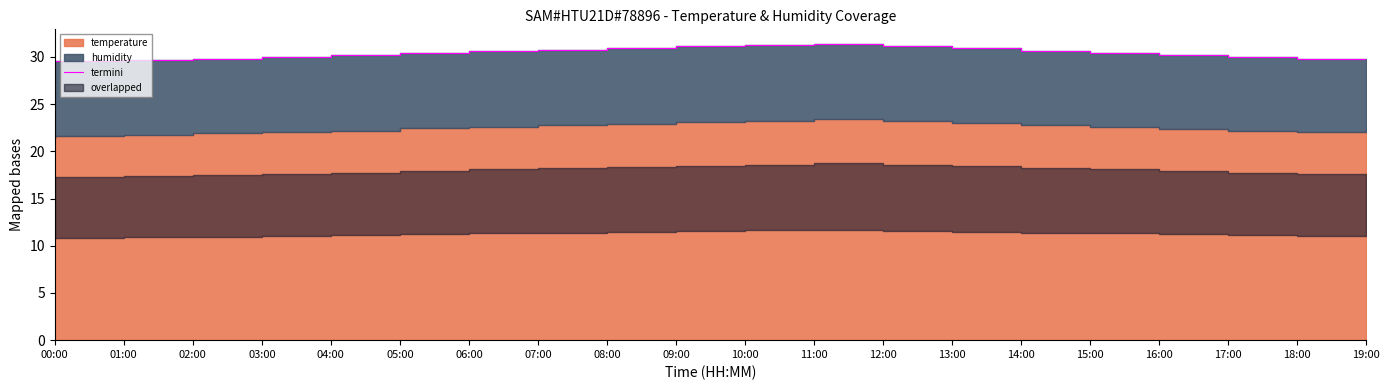

How many categories are shown in the chart?

20